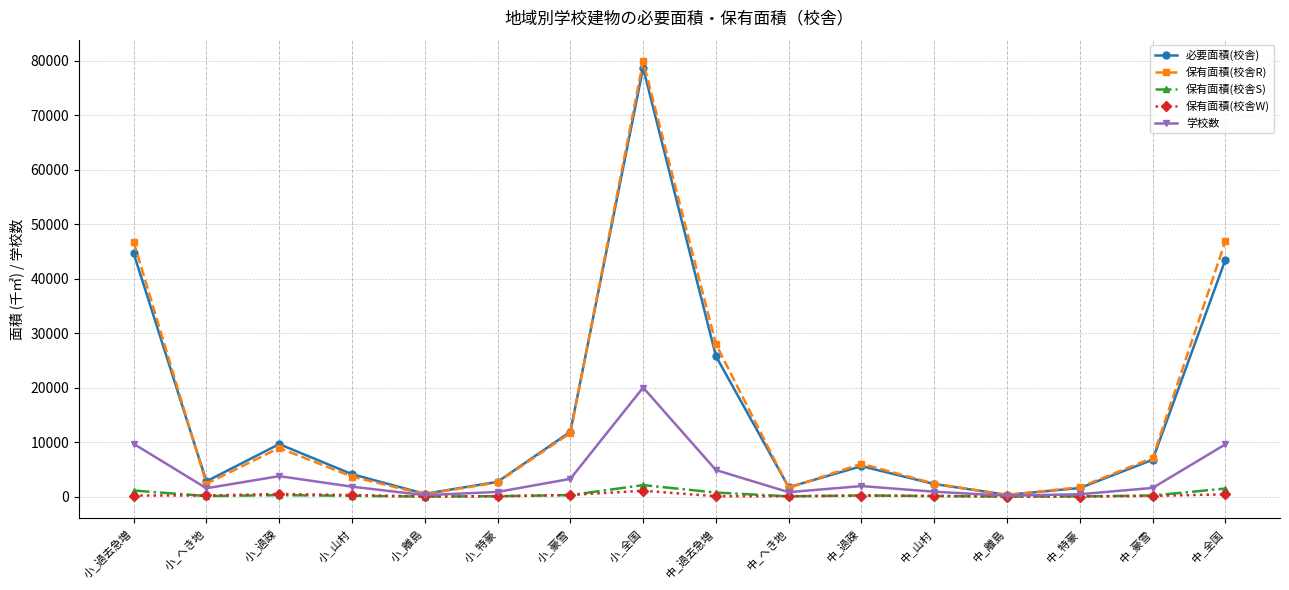

The 保有面積(校舎R) series shows 46911 at 中_全国. True or false?

True